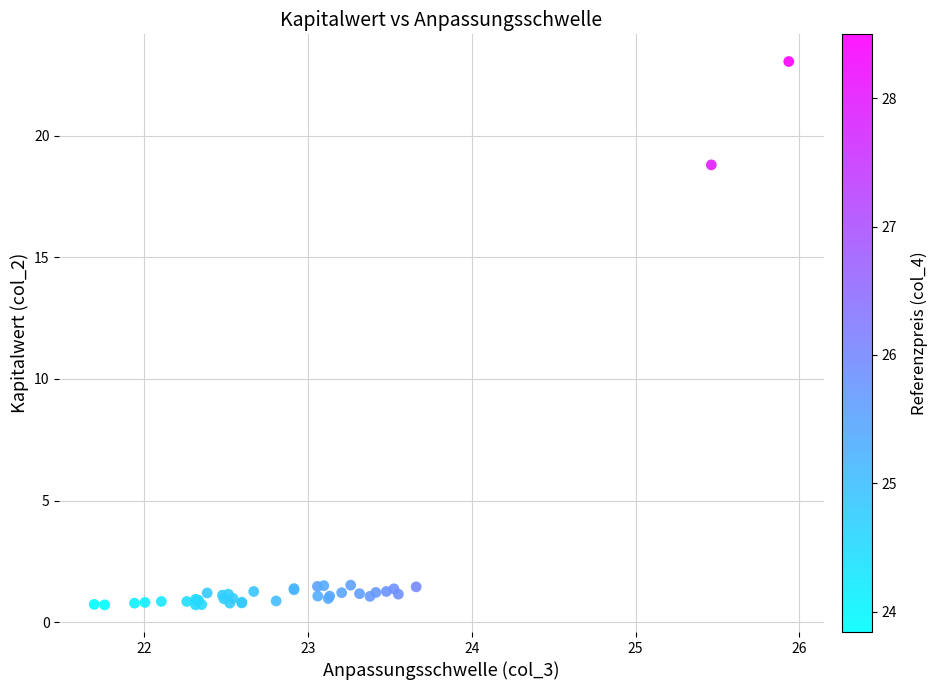

What Y value in the scatter plot is closest to 11?

18.8